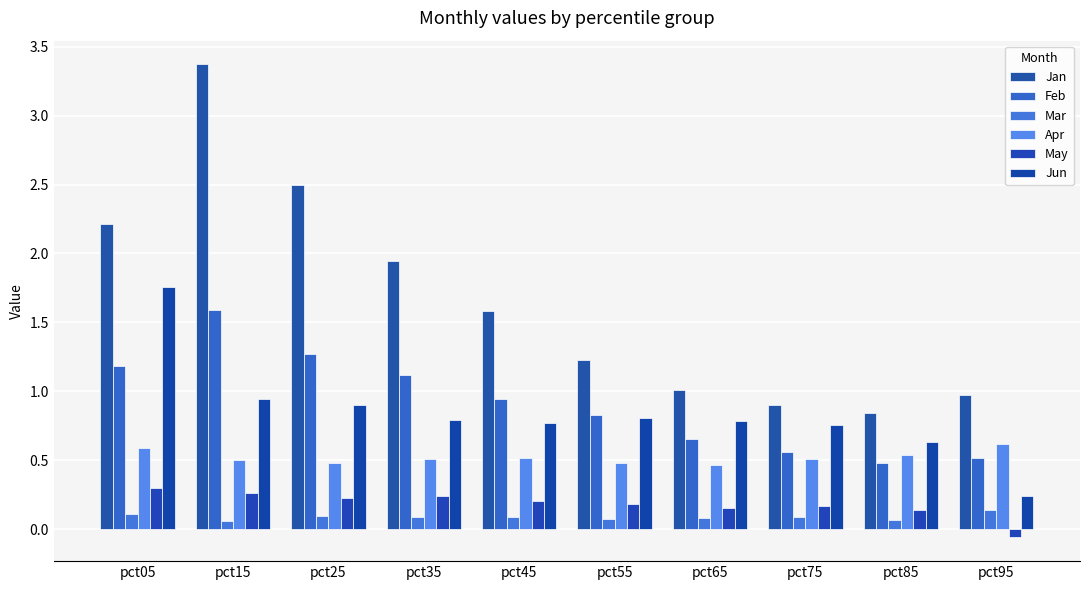

At pct25, list the series in order from smallest to largest.

Mar, May, Apr, Jun, Feb, Jan